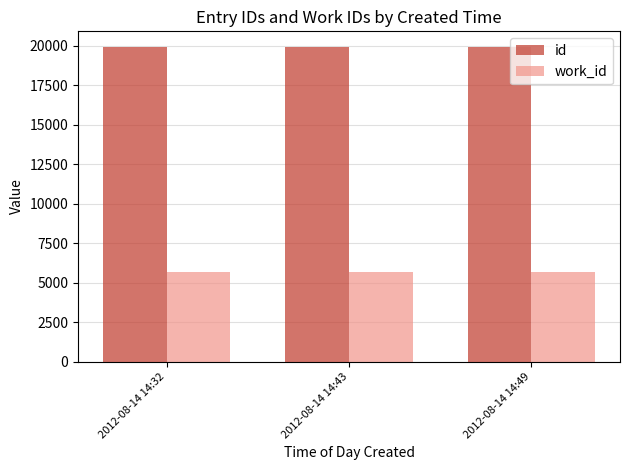

What is the value of the id bar at the 1st from the left?

19915